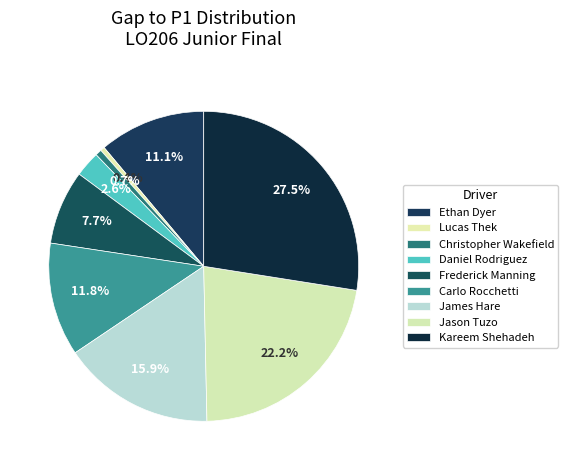

Between Christopher Wakefield and Frederick Manning, which is larger?

Frederick Manning